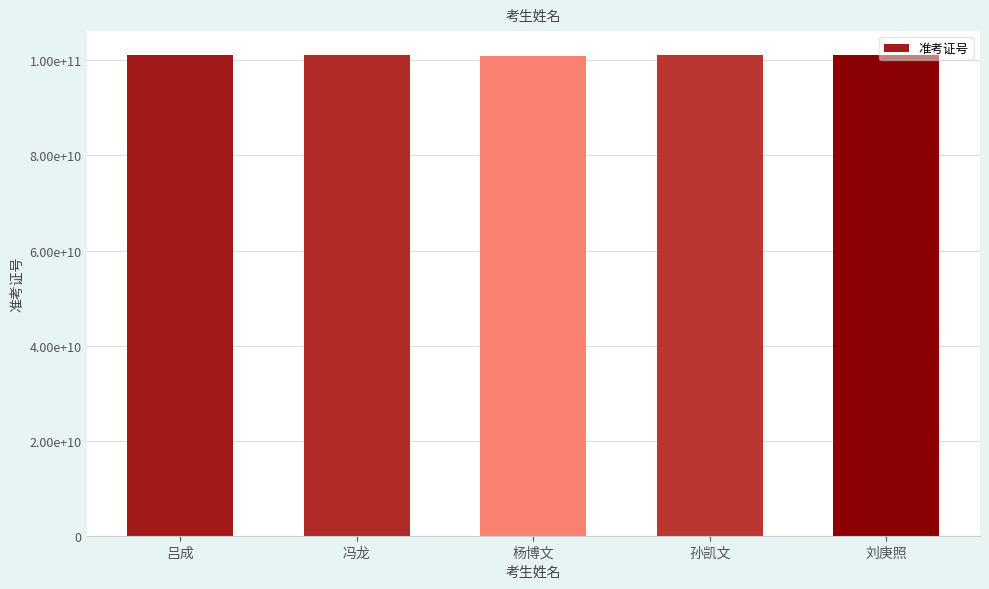

Are the bars horizontal?

No